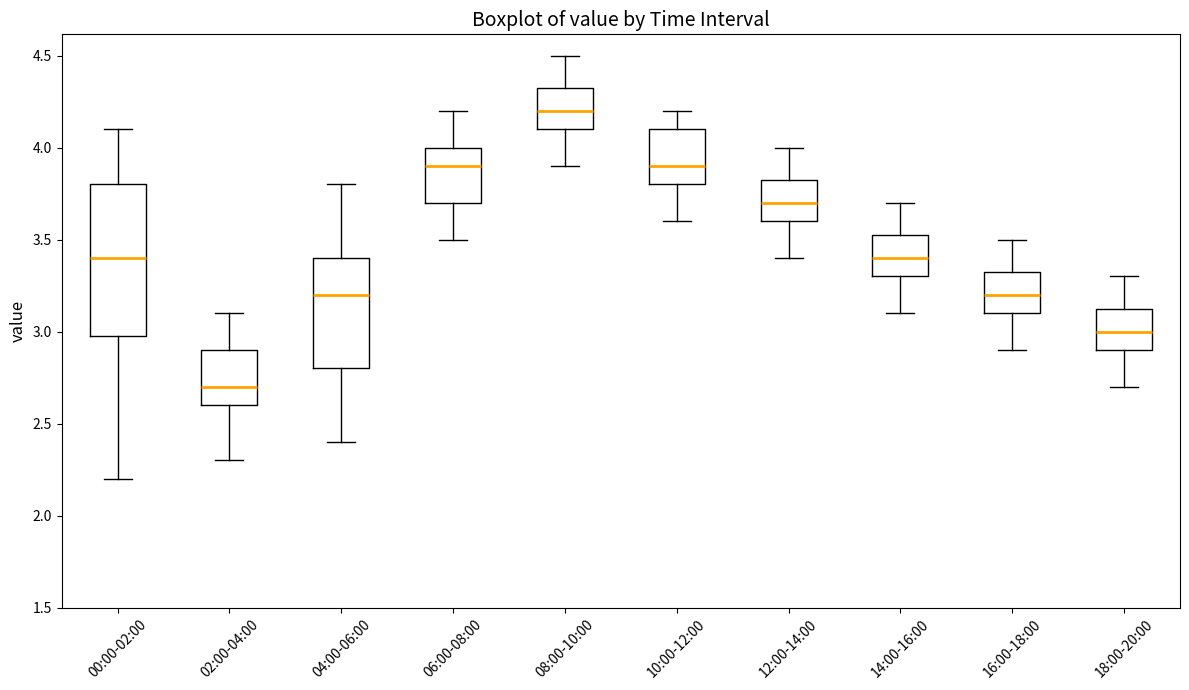

Reading left to right, transcribe this box plot: for each box, give where its median line is, the range the box spans, and where its two whiskers end, as read against the y-axis. The values are not printed on the chart, so give them approximately, as read against the axis.

00:00-02:00: median 3.40, box 3.00 to 3.80, whiskers 2.20 to 4.10
02:00-04:00: median 2.70, box 2.60 to 2.90, whiskers 2.30 to 3.10
04:00-06:00: median 3.20, box 2.80 to 3.40, whiskers 2.40 to 3.80
06:00-08:00: median 3.90, box 3.70 to 4.00, whiskers 3.50 to 4.20
08:00-10:00: median 4.20, box 4.10 to 4.35, whiskers 3.90 to 4.50
10:00-12:00: median 3.90, box 3.80 to 4.10, whiskers 3.60 to 4.20
12:00-14:00: median 3.70, box 3.60 to 3.85, whiskers 3.40 to 4.00
14:00-16:00: median 3.40, box 3.30 to 3.55, whiskers 3.10 to 3.70
16:00-18:00: median 3.20, box 3.10 to 3.35, whiskers 2.90 to 3.50
18:00-20:00: median 3.00, box 2.90 to 3.15, whiskers 2.70 to 3.30